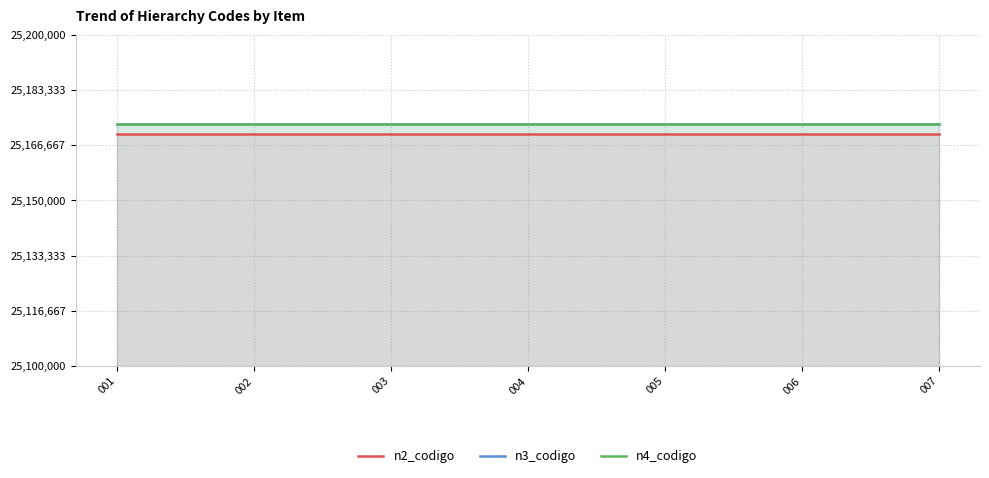

Reading left to right, extract all data points from this chart.

n2_codigo: 001=25170000	002=25170000	003=25170000	004=25170000	005=25170000	006=25170000	007=25170000
n3_codigo: 001=25172900	002=25172900	003=25172900	004=25172900	005=25172900	006=25172900	007=25172900
n4_codigo: 001=25172906	002=25172906	003=25172906	004=25172906	005=25172906	006=25172906	007=25172906